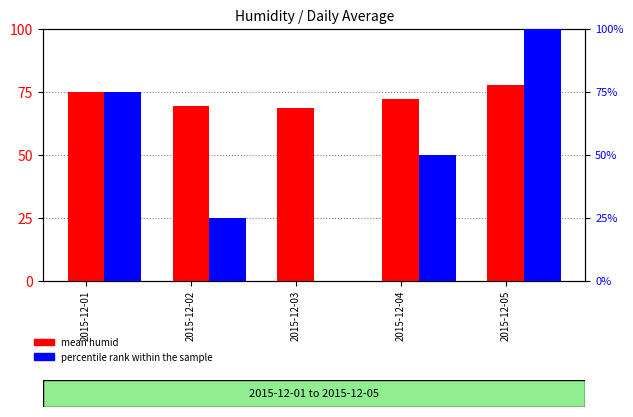

Rank the series at 2015-12-05 from highest to lowest value.

percentile rank within the sample, mean humid